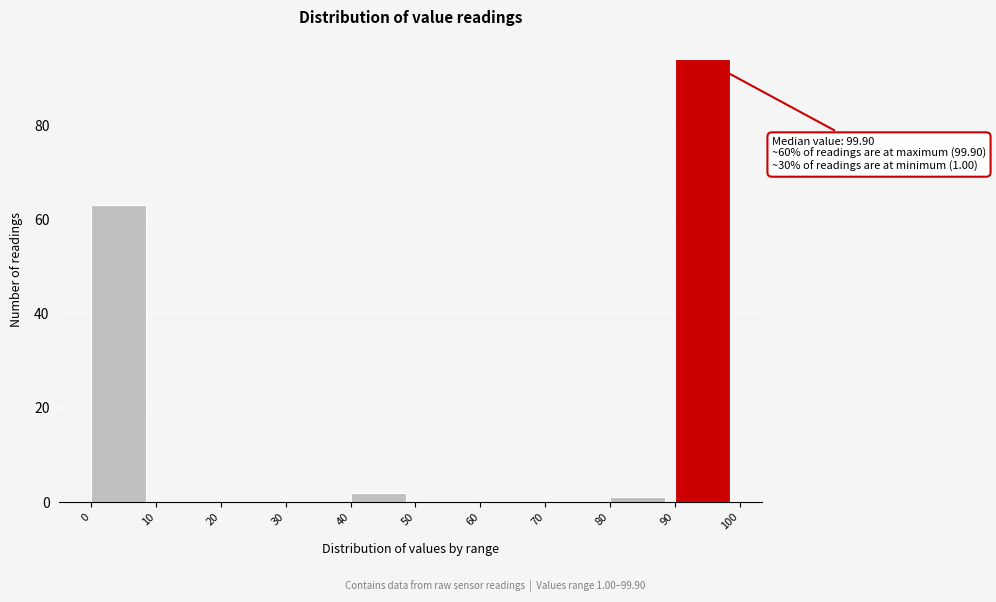

Over which range of the x-axis is the bar tallest?

90 to 100